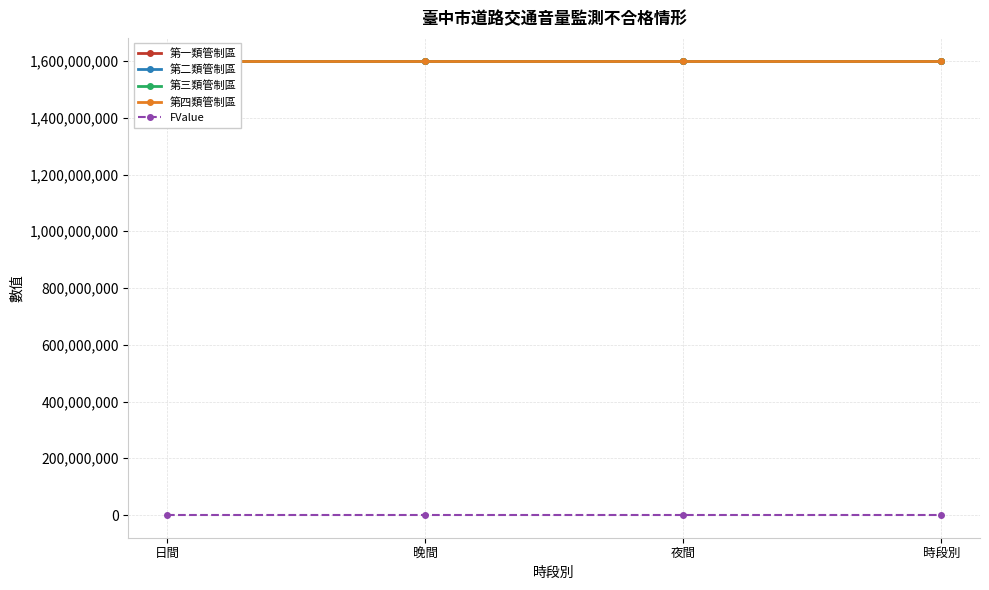

True or false: FValue and 第二類管制區 cross at least once.

False